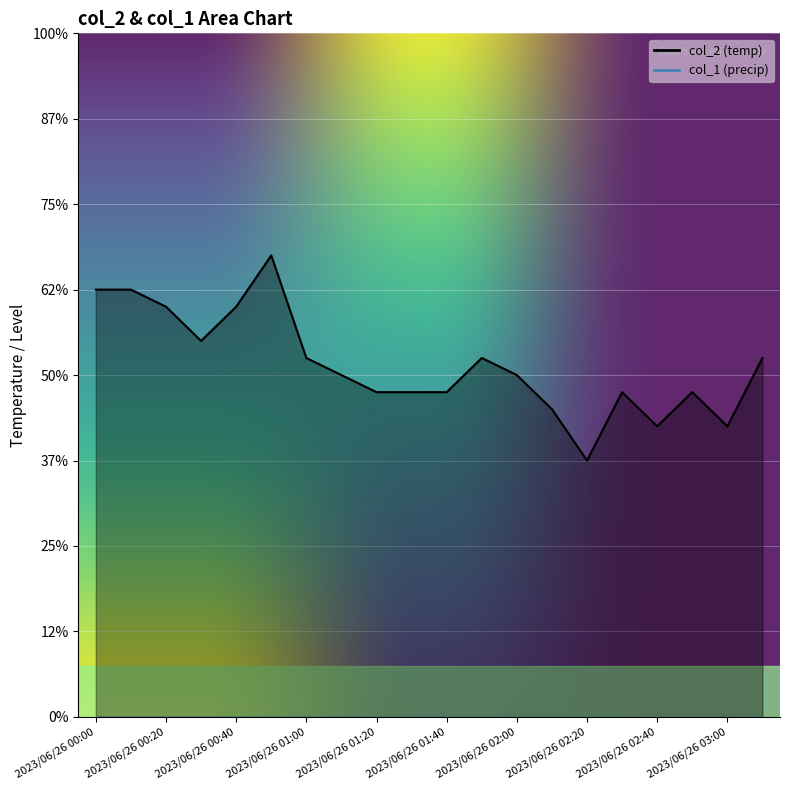

What is the maximum value shown in the chart?

20.7